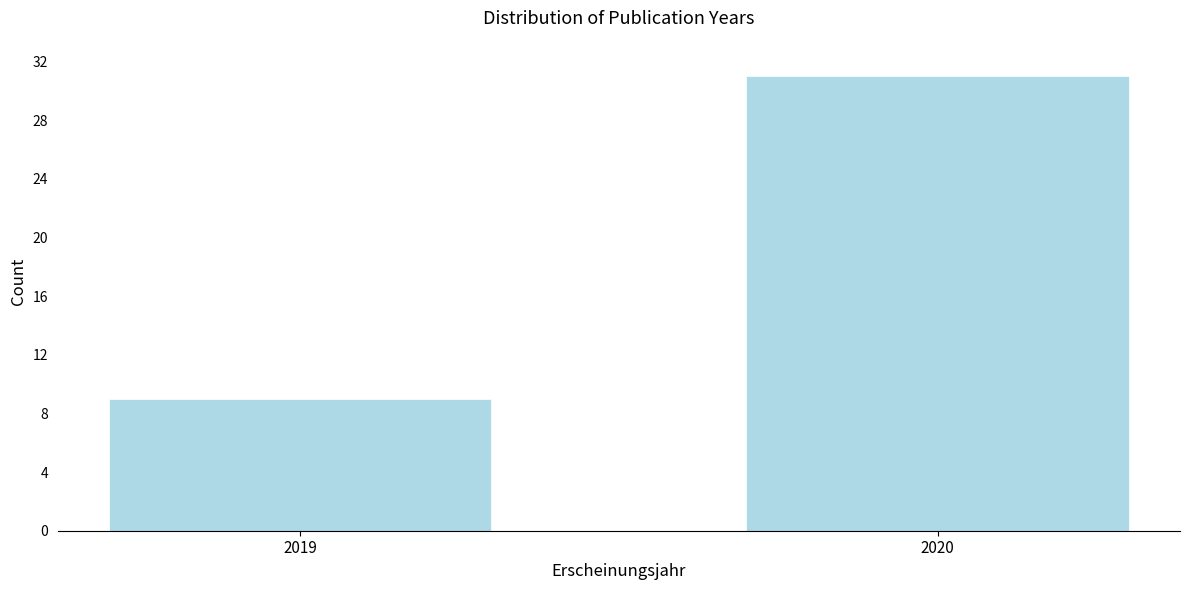

Reading left to right, transcribe all the data shown in this chart.

2019=9	2020=31